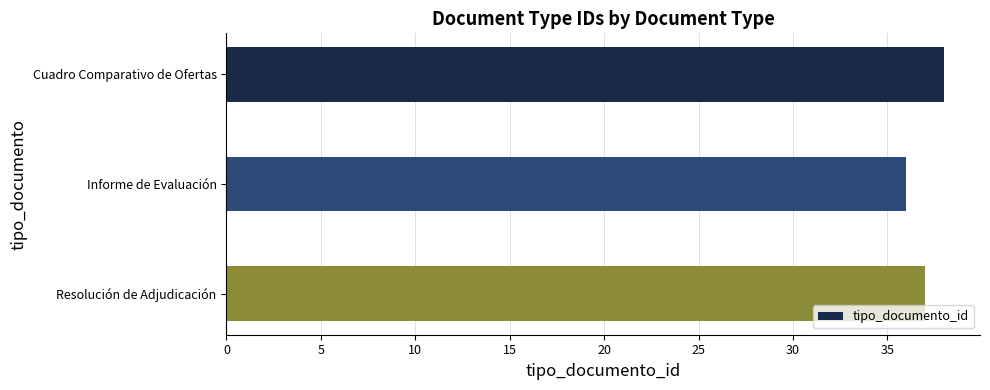

What is the change in value from Informe de Evaluación to Resolución de Adjudicación?

+1